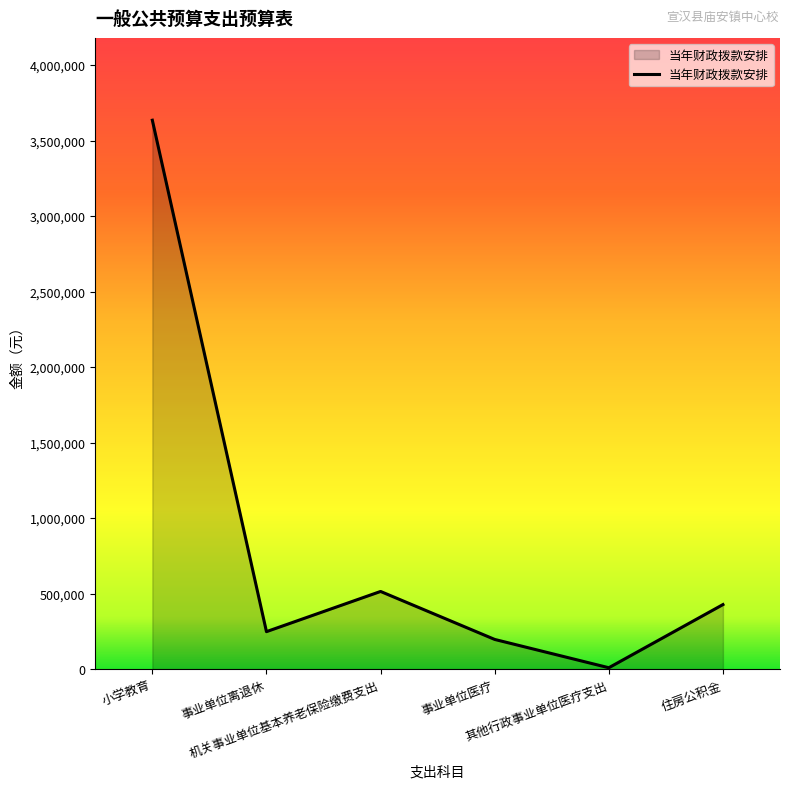

What is the greatest value displayed?

3634694